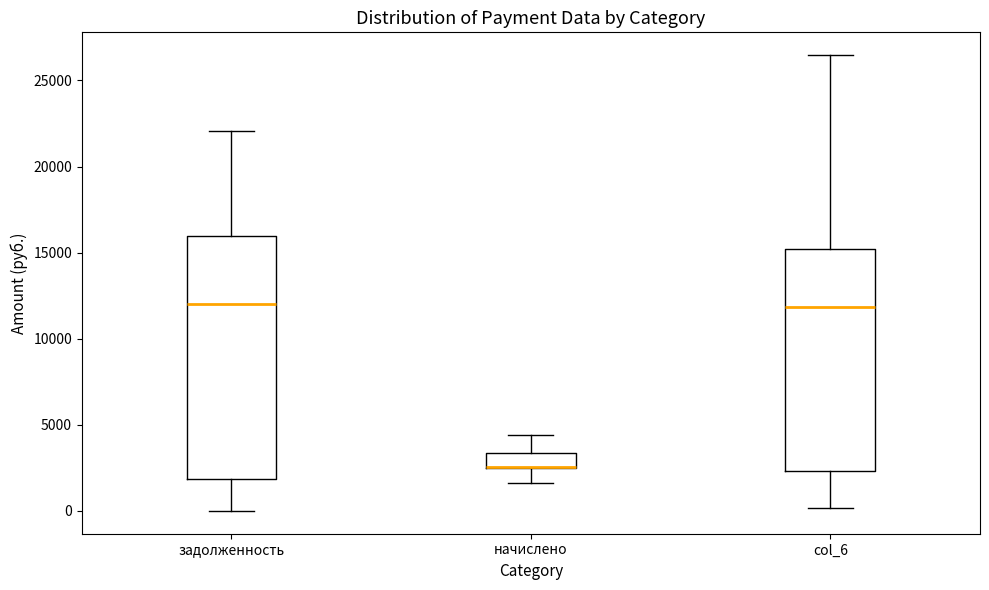

Reading left to right, read every box against the y-axis: the position of its median line, the range the box covers, and the ends of its whiskers. The values are not printed on the chart, so give them approximately, as read against the axis.

задолженность: median 12000, box 2000 to 16000, whiskers 0 to 22000
начислено: median 2500 (drawn on the box's lower edge), box 2500 to 3500, whiskers 1500 to 4500
col_6: median 12000, box 2500 to 15000, whiskers 0 to 26500